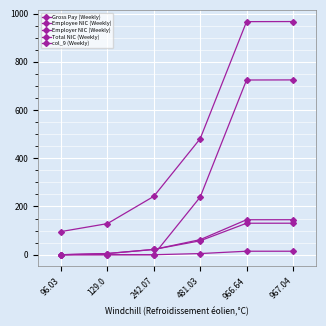

What is the difference between the highest and lowest values at 96.03?

96.0